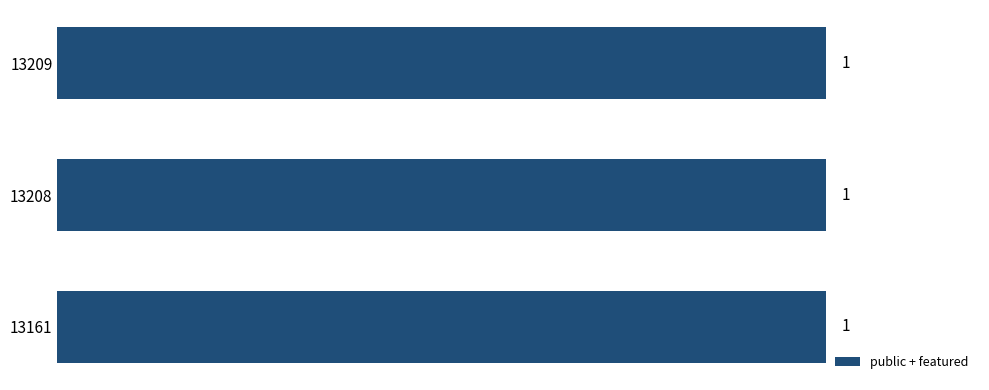

What is the sum of all public values?

3